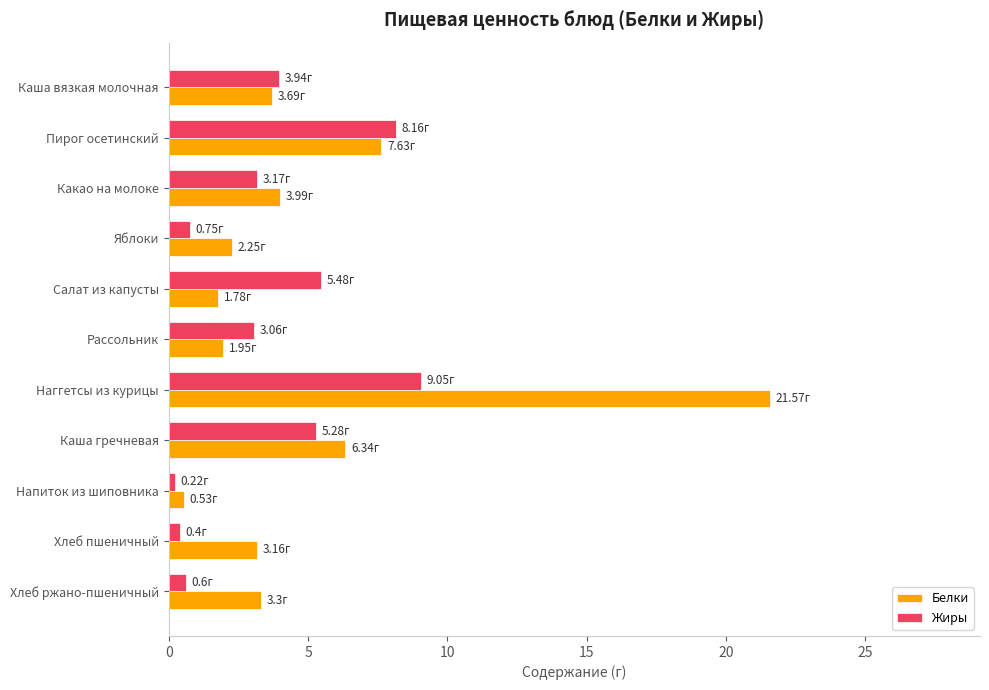

Which label corresponds to the largest value in the chart?

Наггетсы из курицы